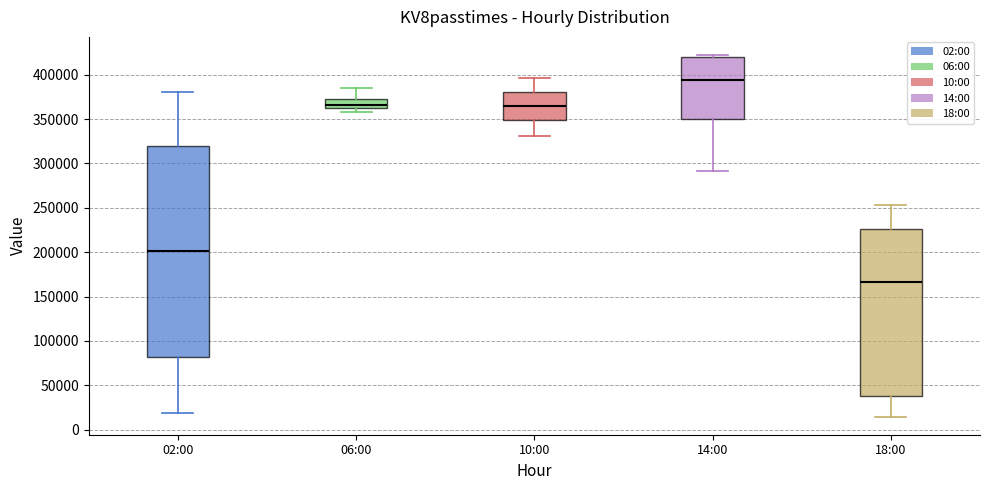

Where is the lower edge of the box for 10:00 on the y-axis? The values are not printed on the chart, so give them approximately, as read against the axis.

350000